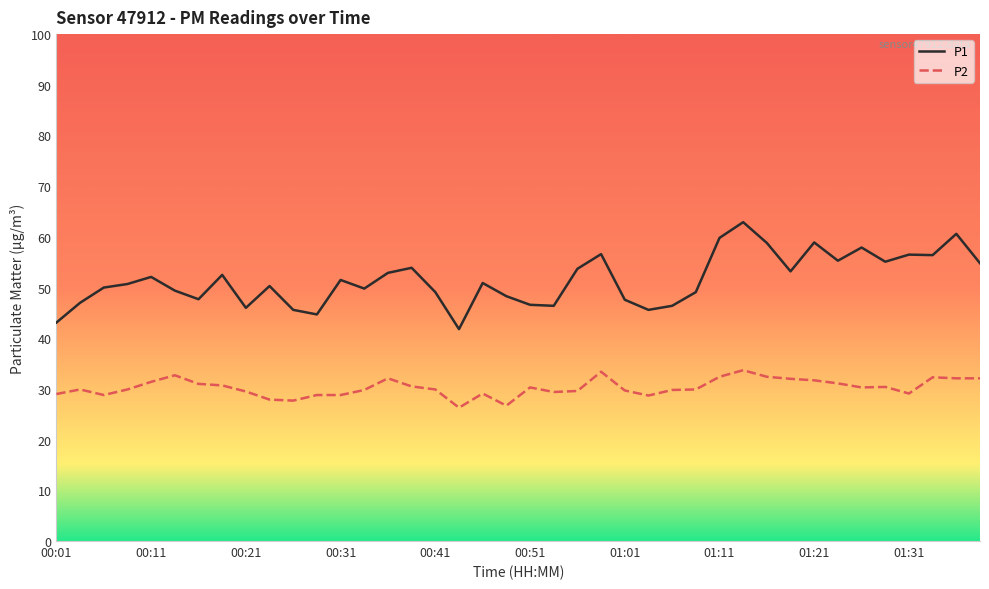

What is the minimum value shown in the chart?

26.3